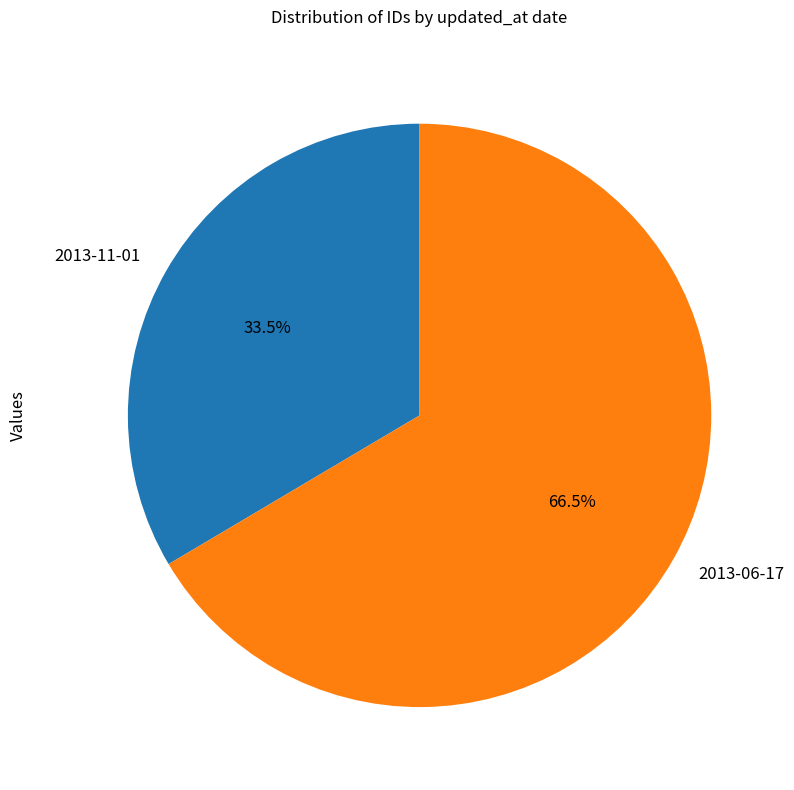

Is it true that 2013-06-17 is 58% of the pie?

False